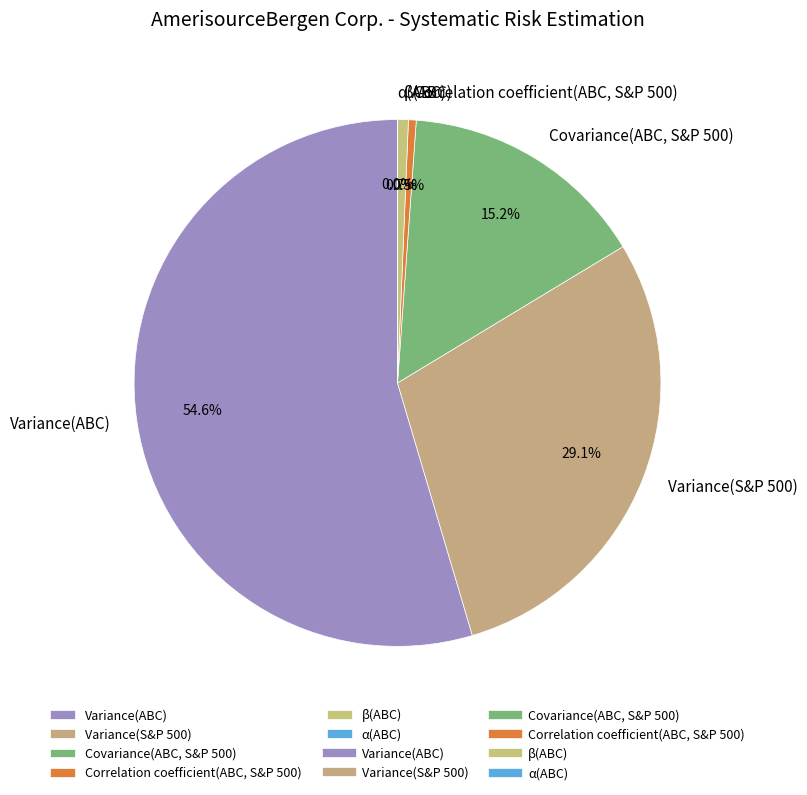

Which has a higher value, Variance(S&P 500) or Covariance(ABC, S&P 500)?

Variance(S&P 500)